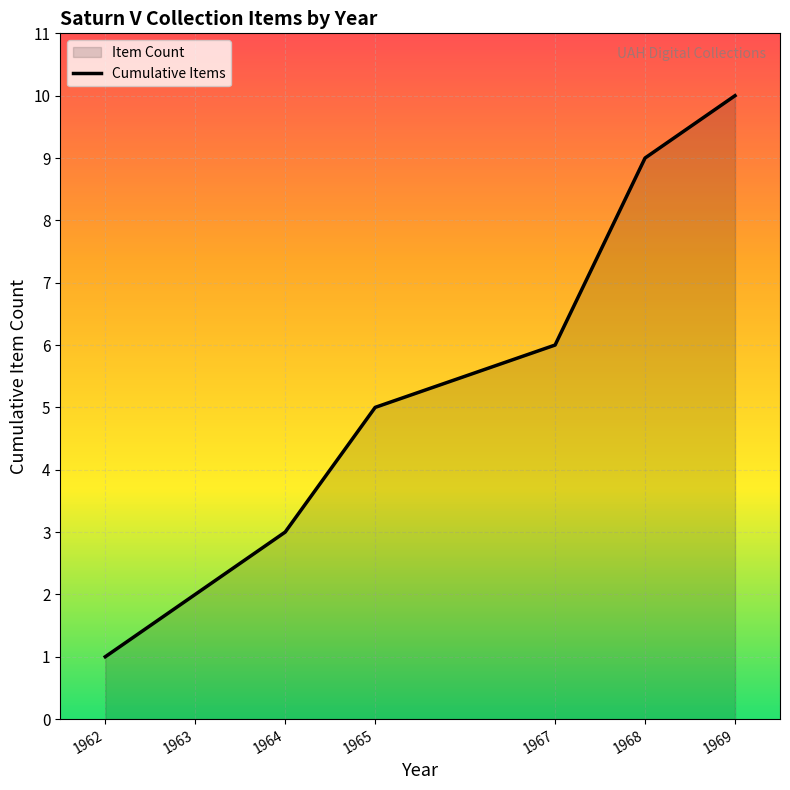

True or false: the data shows 2 at 1965.

False